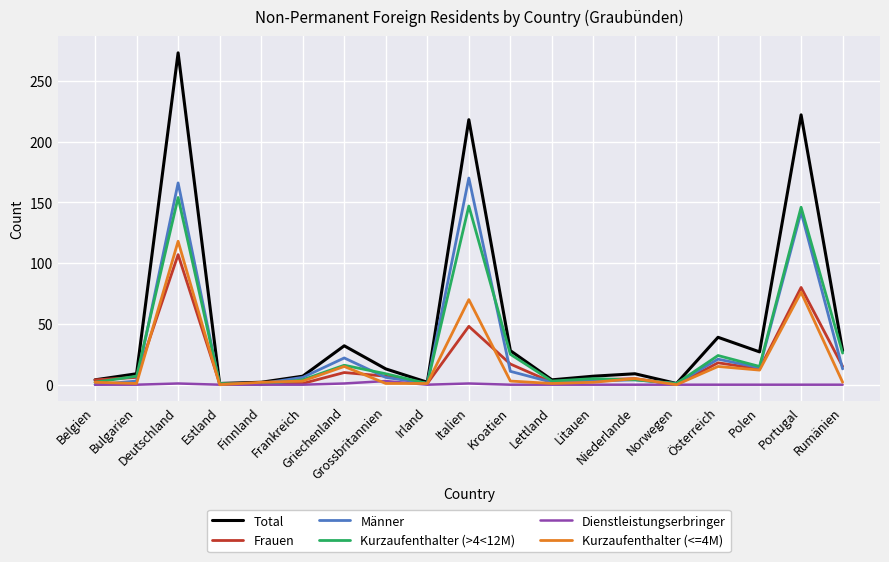

Rank the series by their maximum value, from lowest to highest.

Dienstleistungserbringer, Frauen, Kurzaufenthalter (<=4M), Kurzaufenthalter (>4<12M), Männer, Total